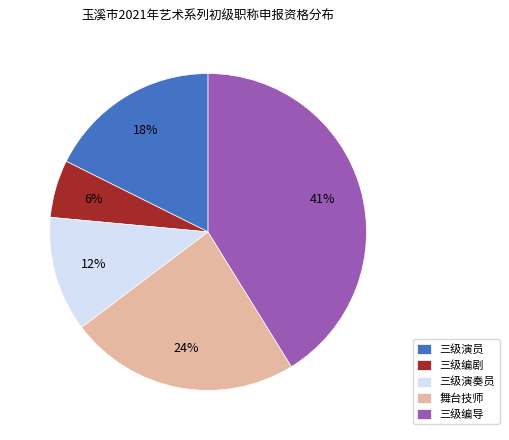

Which has a higher value, 三级演员 or 三级演奏员?

三级演员